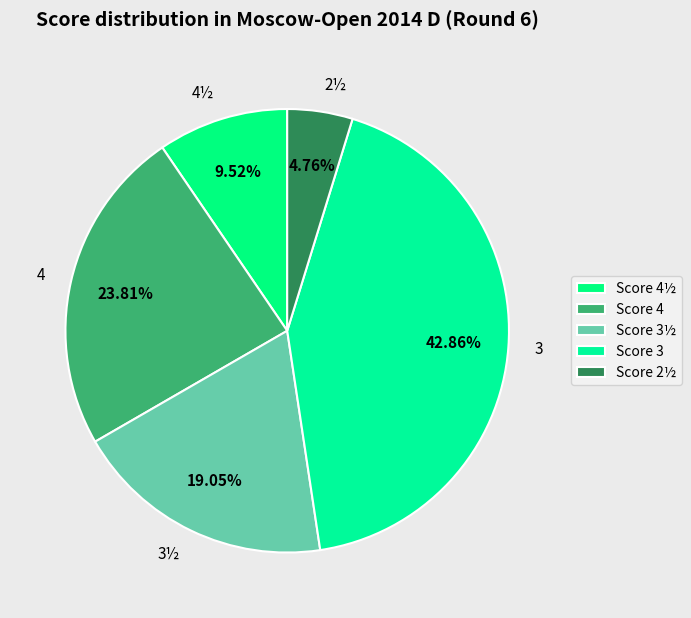

Do 3 and 4 together represent more than half of the pie?

Yes